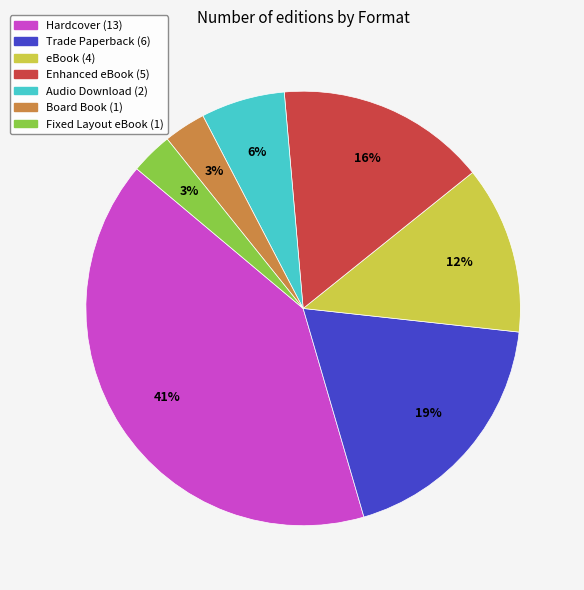

Between Trade Paperback (6) and Hardcover (13), which is larger?

Hardcover (13)